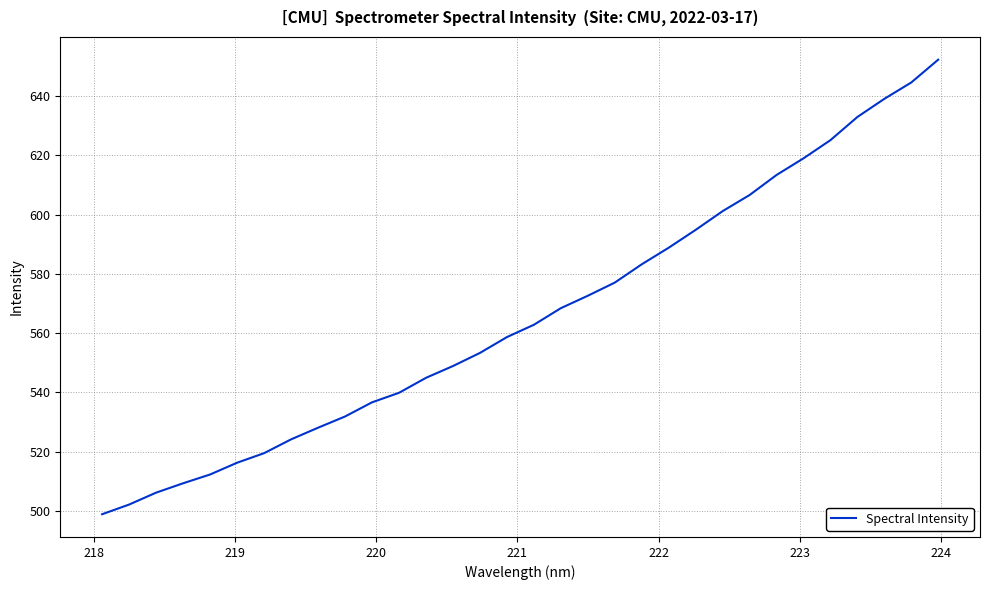

What is the difference between the maximum and minimum values?

153.4